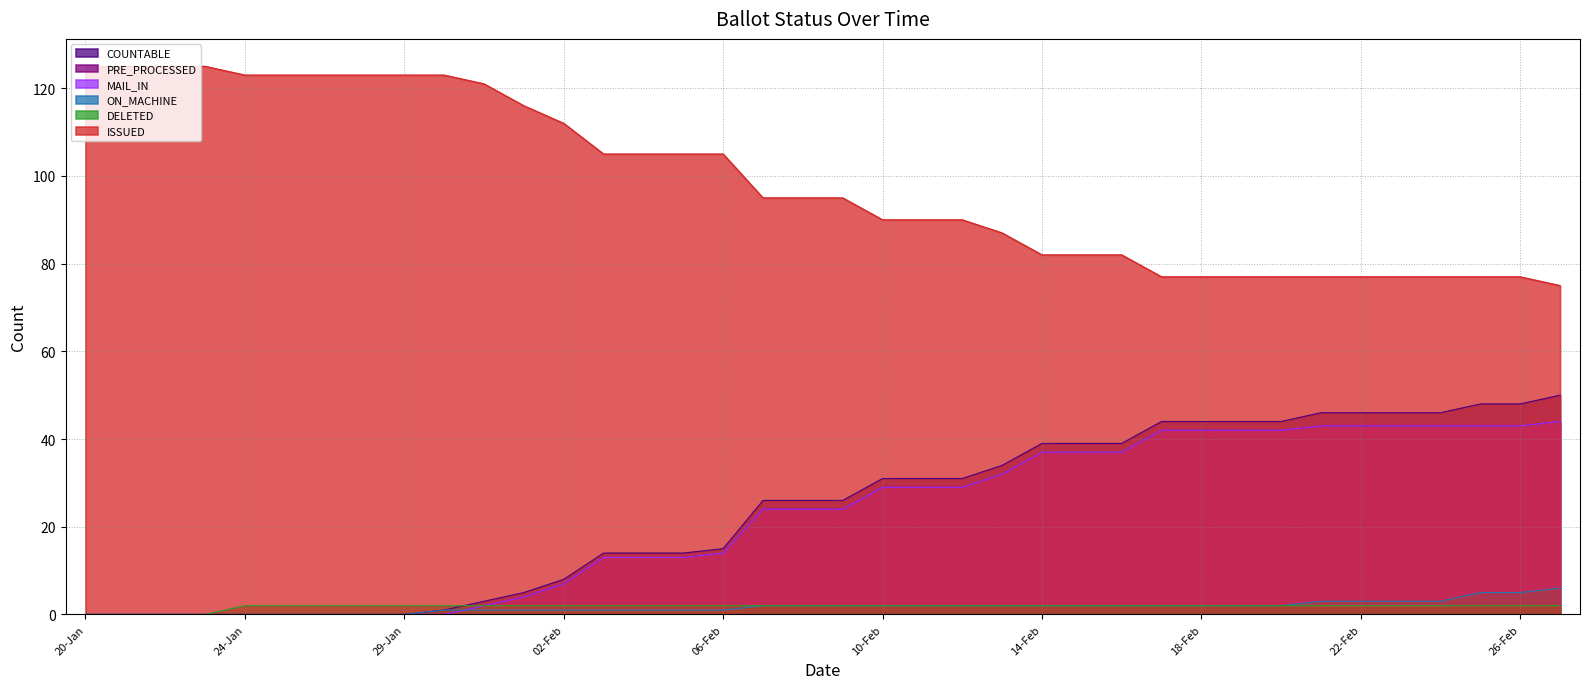

Which series has the widest spread of values?

COUNTABLE